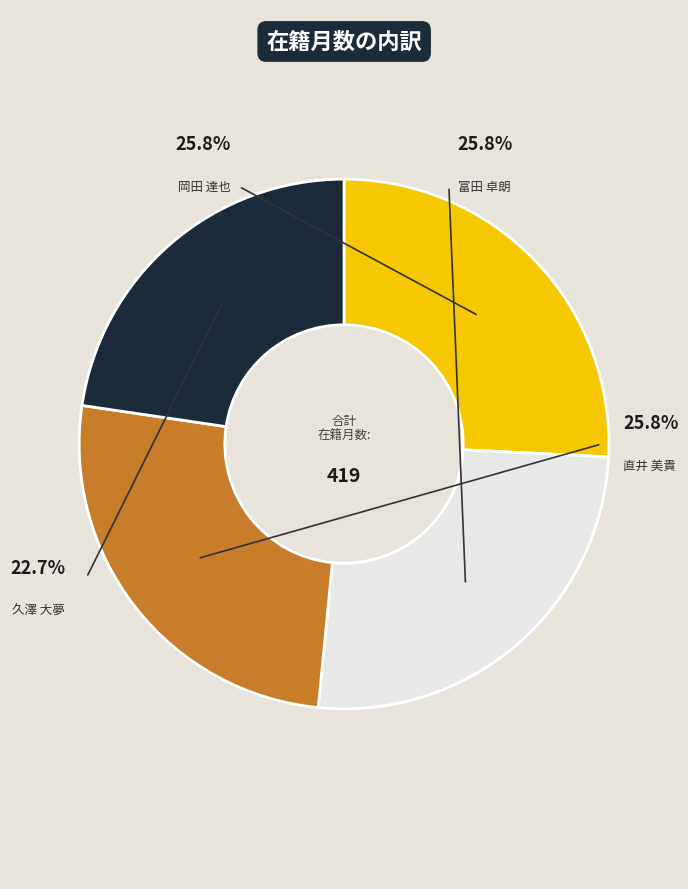

What percentage is NOT represented by 岡田 達也
(教授)?

74.2%